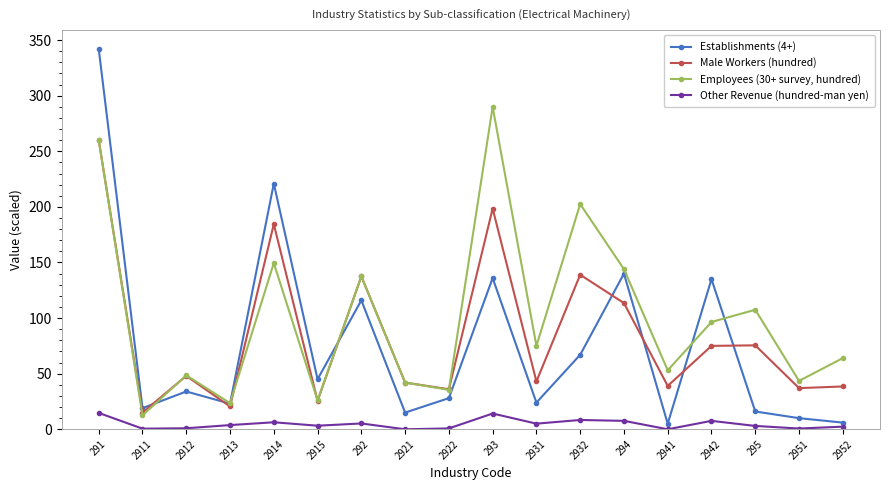

Which series has the widest spread of values?

Establishments (4+)